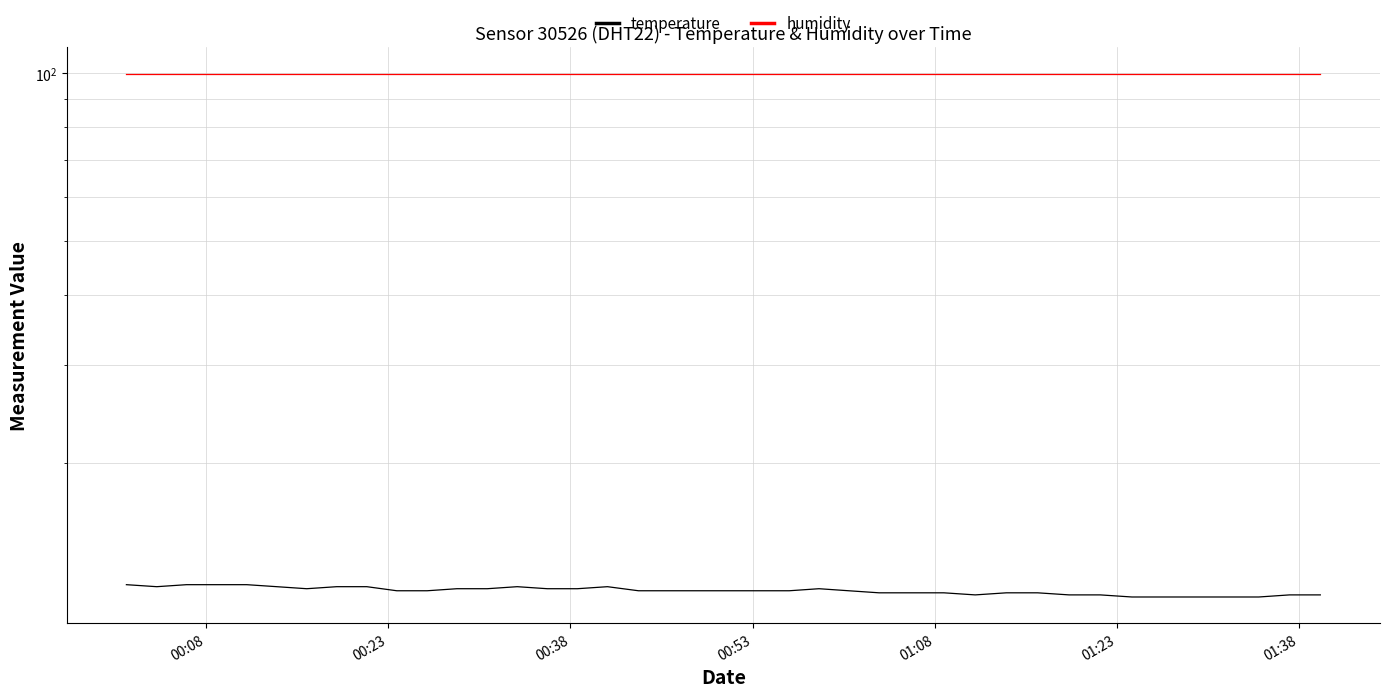

Reading left to right, transcribe all the data shown in this chart.

temperature: 12.1	12.0	12.1	12.1	12.1	12.0	11.9	12.0	12.0	11.8	11.8	11.9	11.9	12.0	11.9	11.9	12.0	11.8	11.8	11.8	11.8	11.8	11.8	11.9	11.8	11.7	11.7	11.7	11.6	11.7	11.7	11.6	11.6	11.5	11.5	11.5	11.5	11.5	11.6	11.6
humidity: 99.9	99.9	99.9	99.9	99.9	99.9	99.9	99.9	99.9	99.9	99.9	99.9	99.9	99.9	99.9	99.9	99.9	99.9	99.9	99.9	99.9	99.9	99.9	99.9	99.9	99.9	99.9	99.9	99.9	99.9	99.9	99.9	99.9	99.9	99.9	99.9	99.9	99.9	99.9	99.9